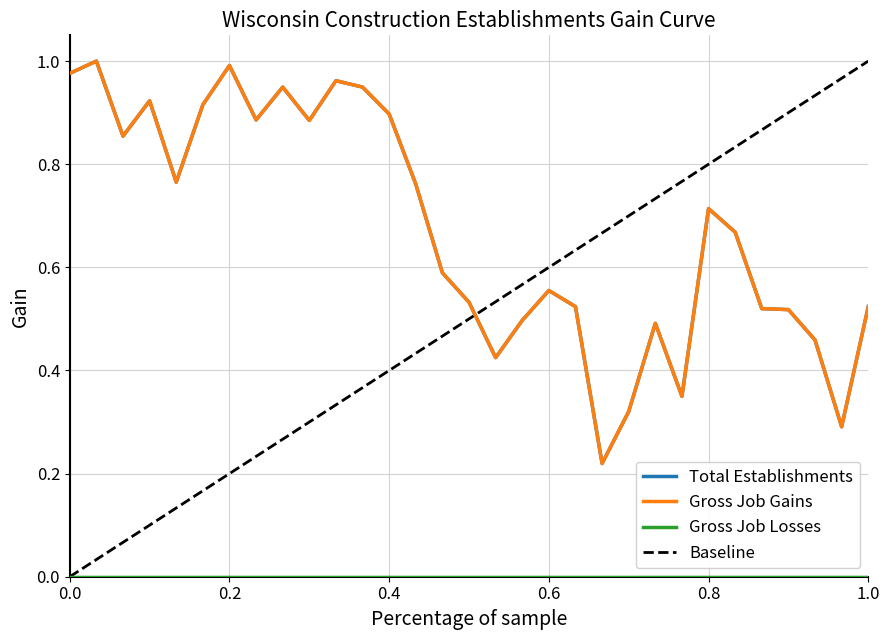

Does the chart display data point markers on the line(s)?

No